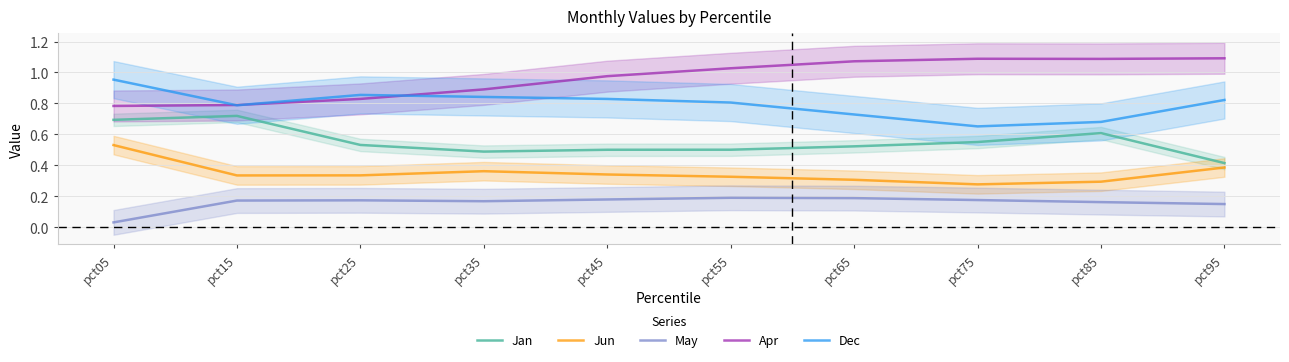

What is the value of the May point at the 2nd from the left?

0.2